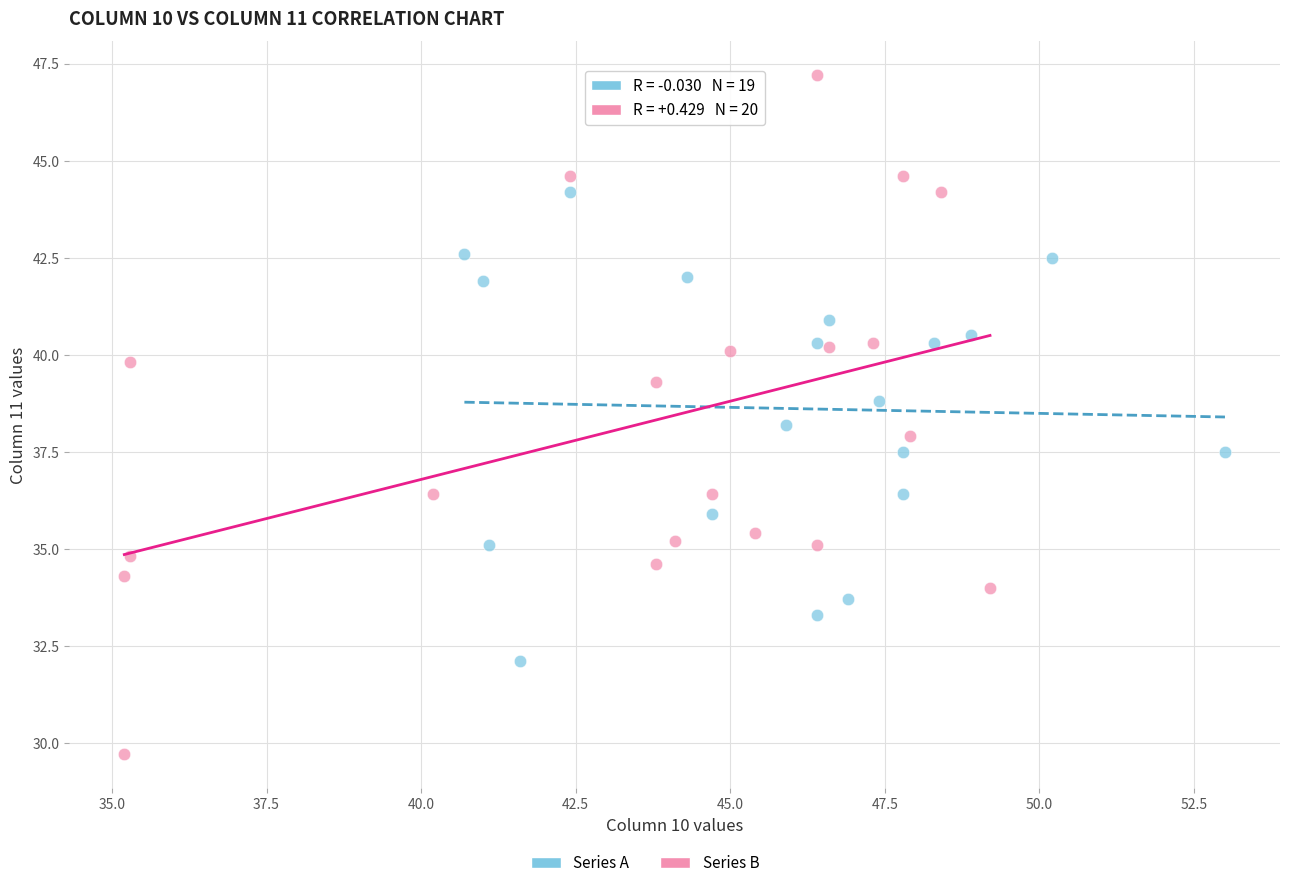

Which series reaches the maximum Y coordinate?

Series B